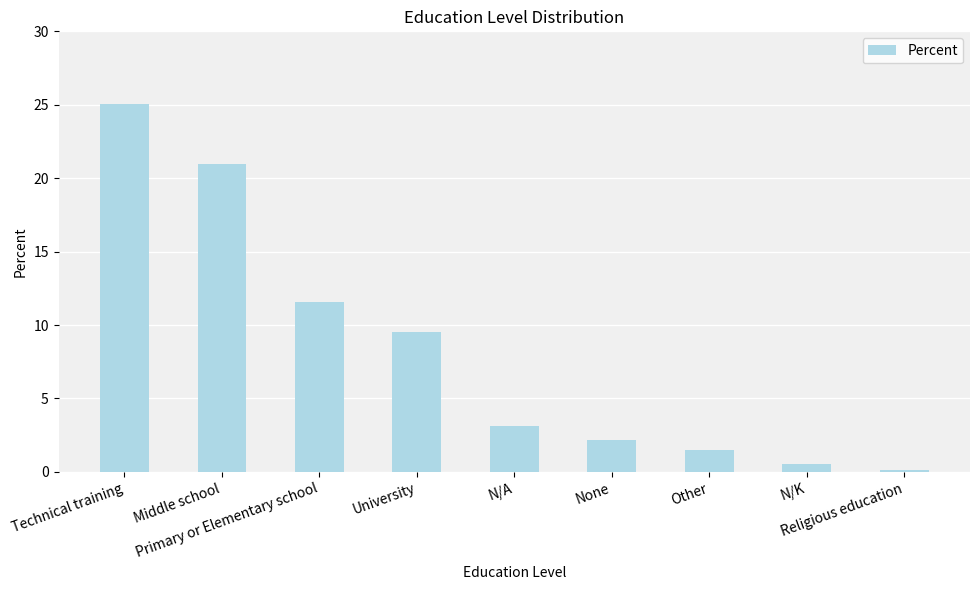

Is it true that the value at N/A is 3.1?

True